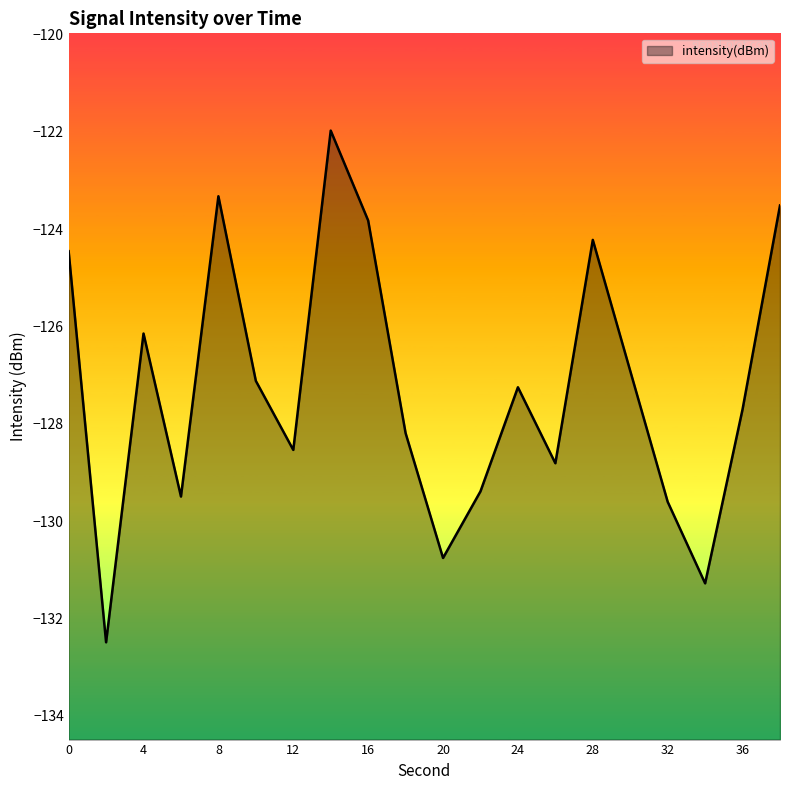

Reading left to right, extract all data points from this chart.

-124.5	-132.5	-126.1	-129.5	-123.3	-127.1	-128.5	-122.0	-123.8	-128.2	-130.8	-129.4	-127.2	-128.8	-124.2	-126.9	-129.6	-131.3	-127.7	-123.5